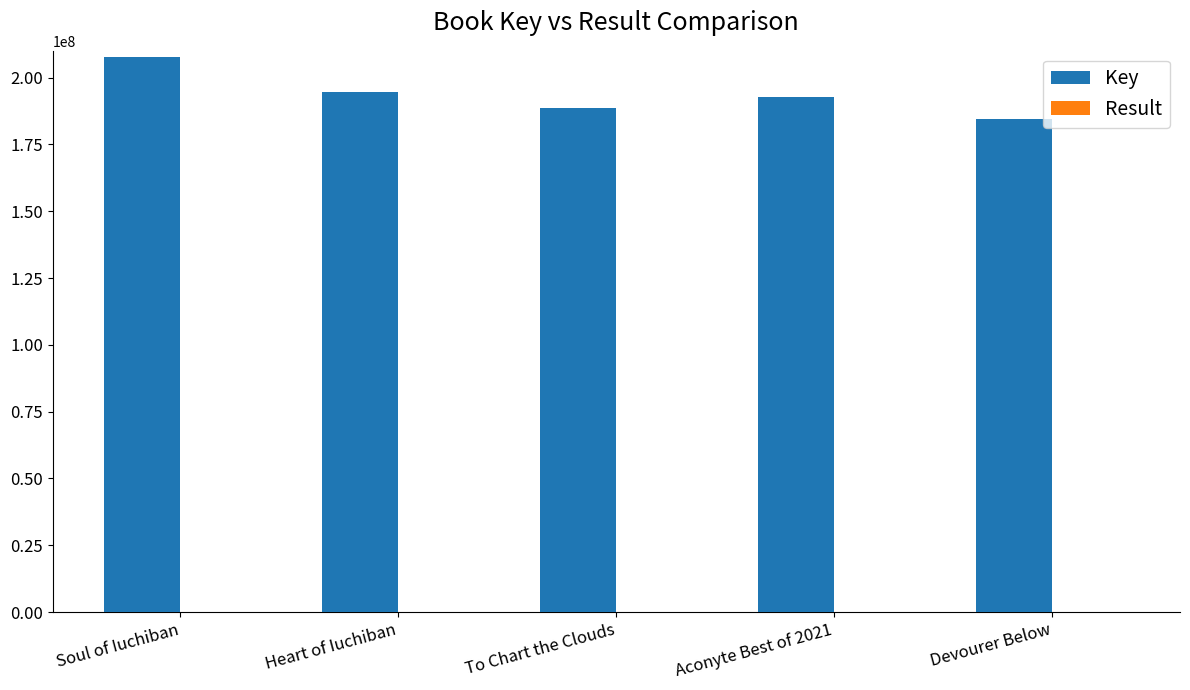

Which series has the largest total across all categories?

Key